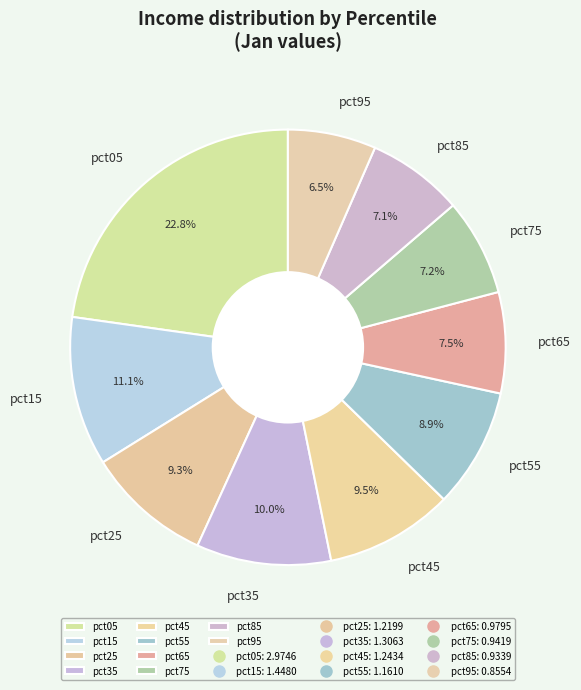

Is the sum of pct65 and pct95 greater than half?

No